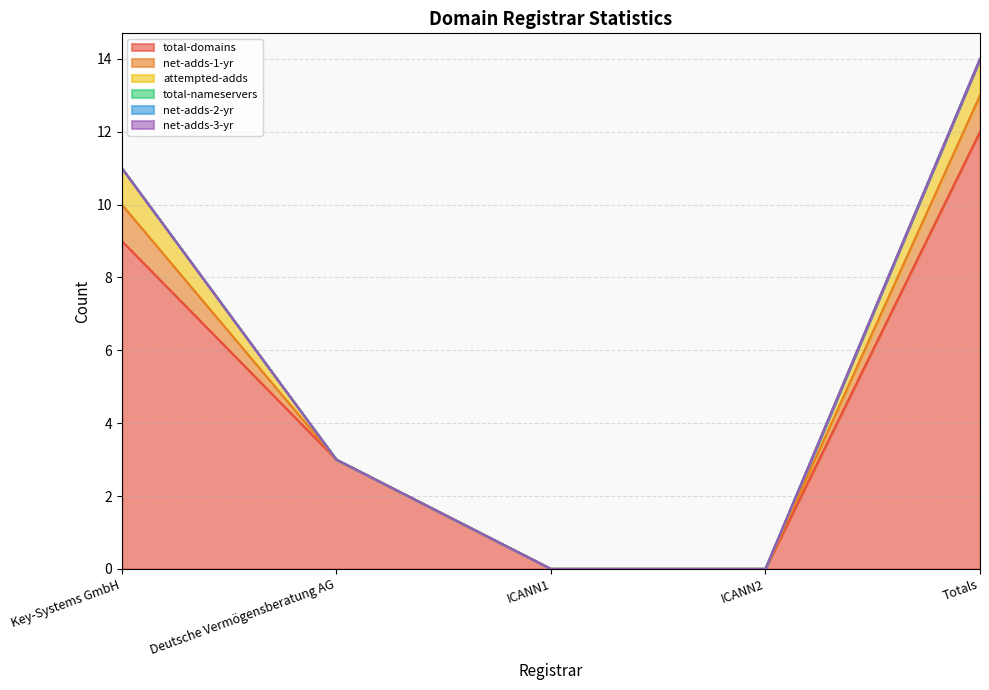

Between Key-Systems GmbH and ICANN1, which series saw the biggest shift?

total-domains